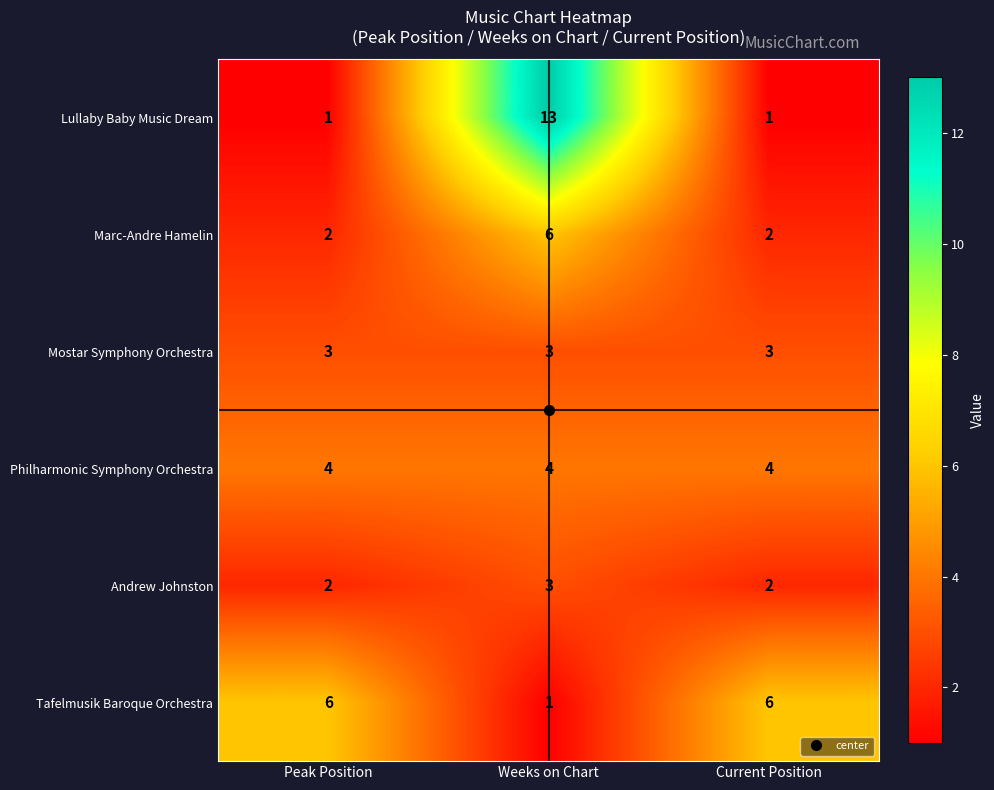

Which category has the highest value across all series?

Weeks on Chart